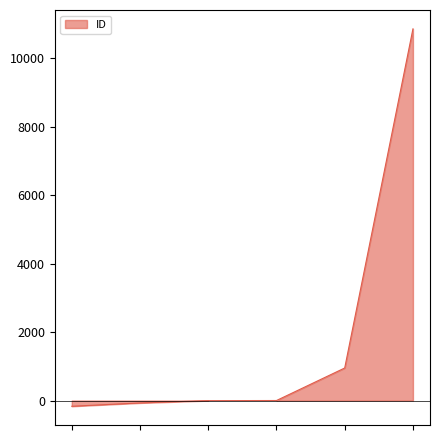

How many categories are shown in the chart?

6